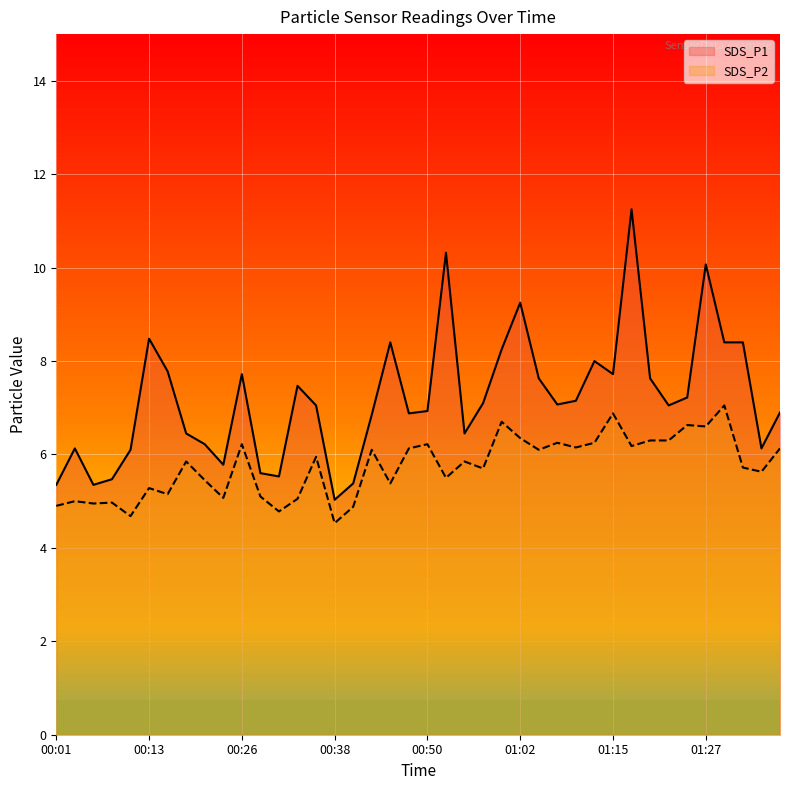

What position from the right is 01:05?

14